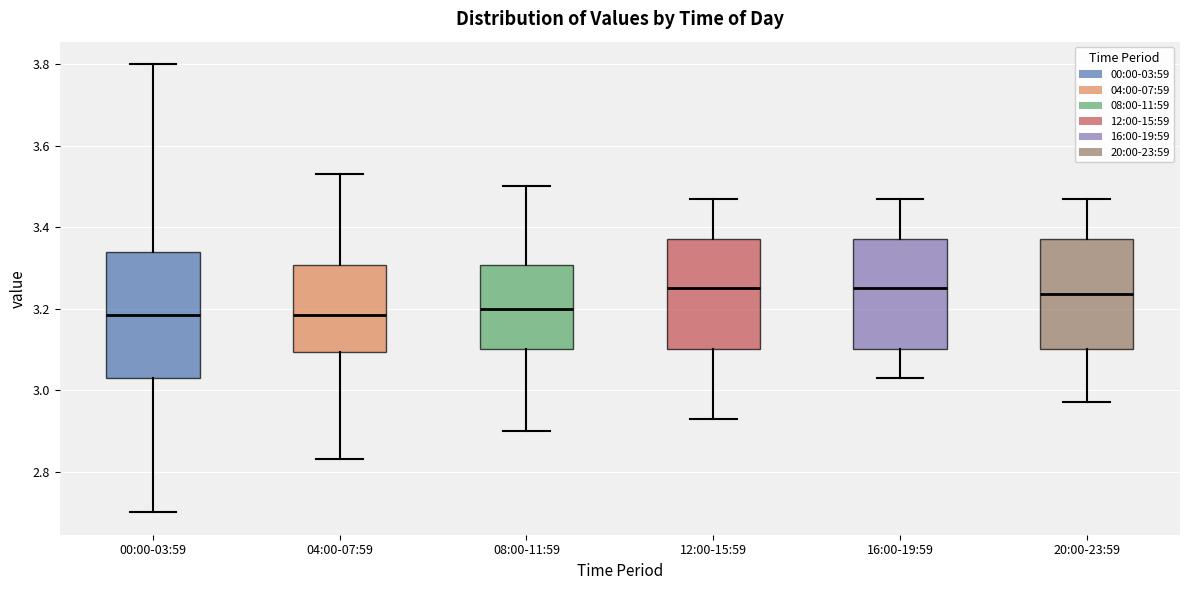

Which box is the tallest, from its lower edge to its upper edge?

00:00-03:59